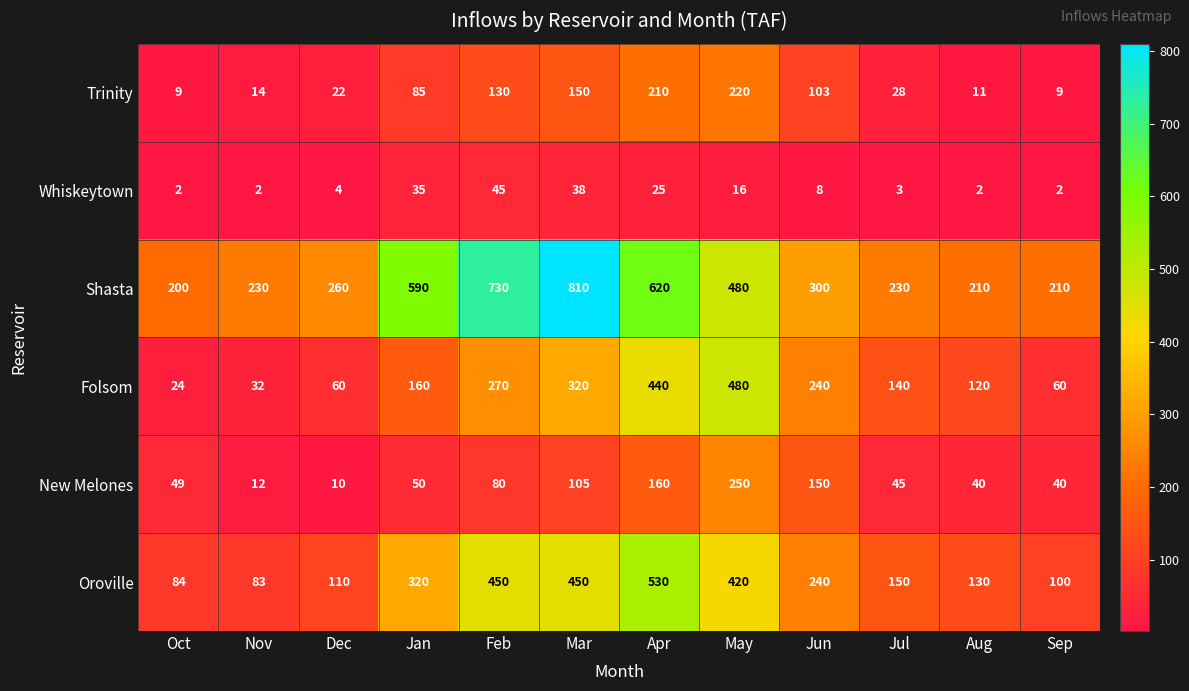

Rank the series at Jan from highest to lowest value.

Shasta, Oroville, Folsom, Trinity, New Melones, Whiskeytown